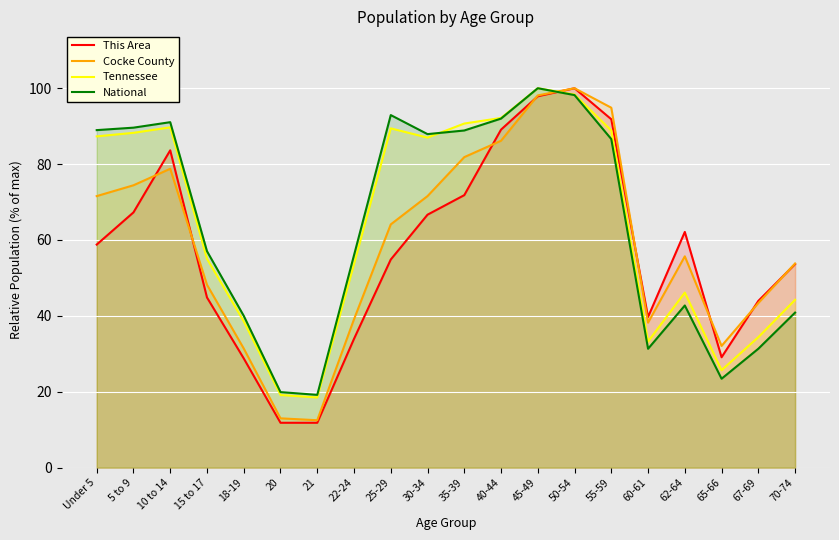

What is the label of the 1st point from the left?

Under 5